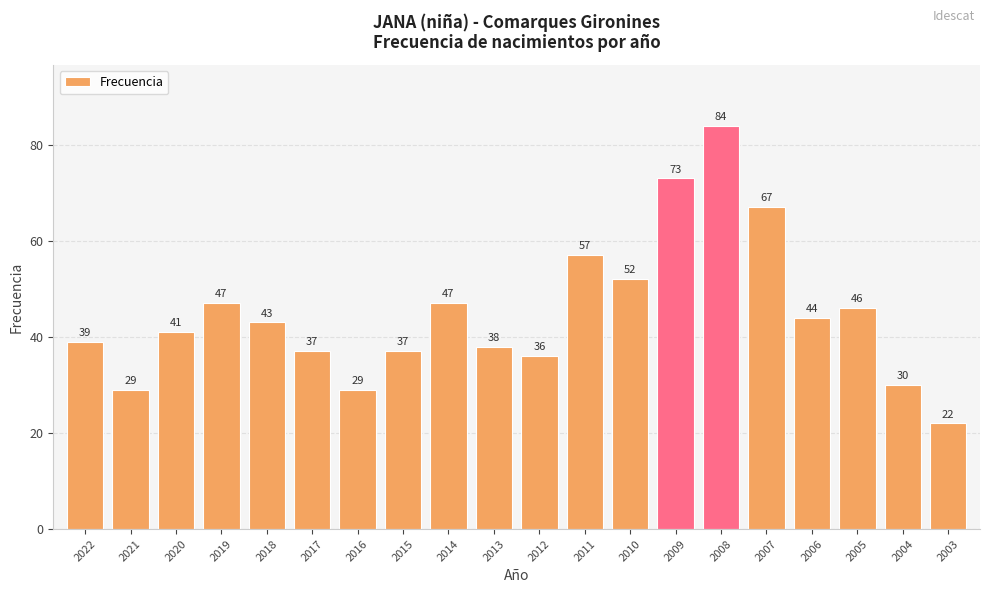

Which label corresponds to the smallest value in the chart?

2003